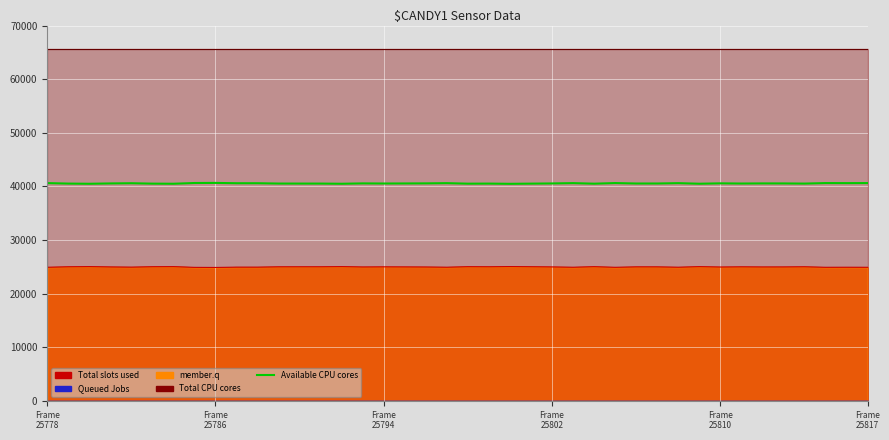

How many categories are shown in the chart?

40